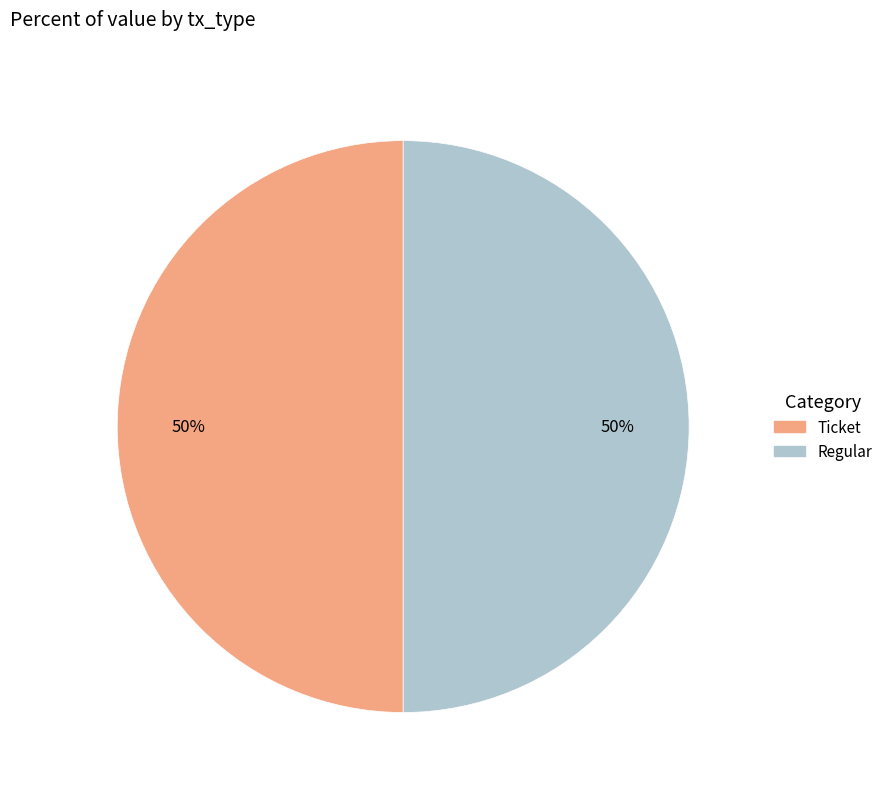

Is the sum of Ticket and Regular greater than half?

Yes